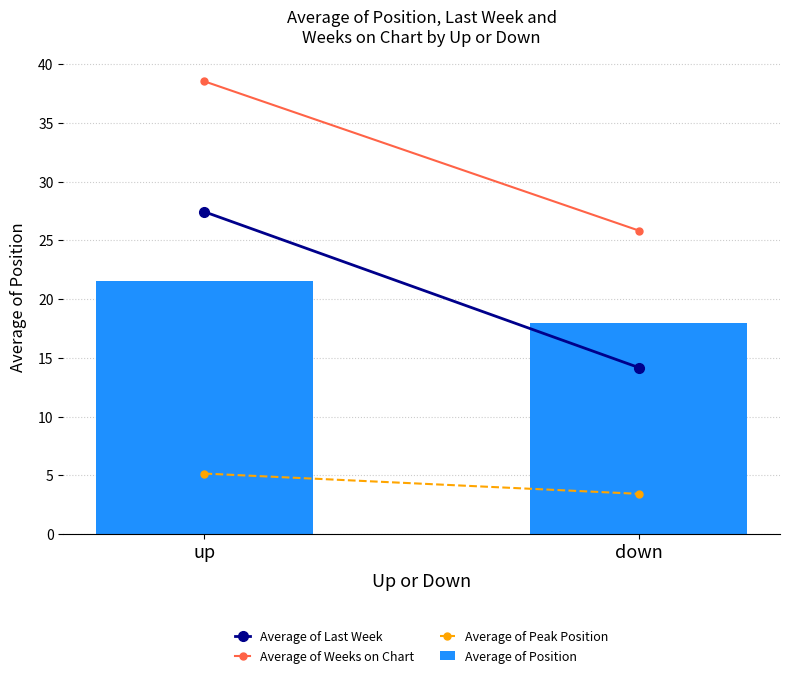

Approximately how many times larger is the value at up compared to down?

1.2